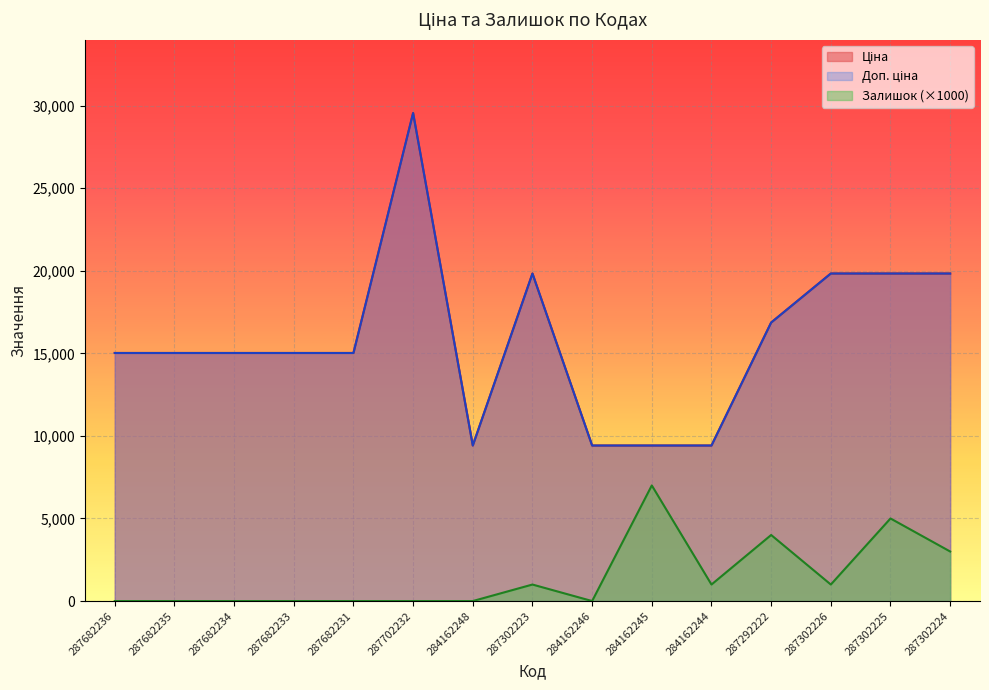

What is the total value across all series at 287302223?

40662.1